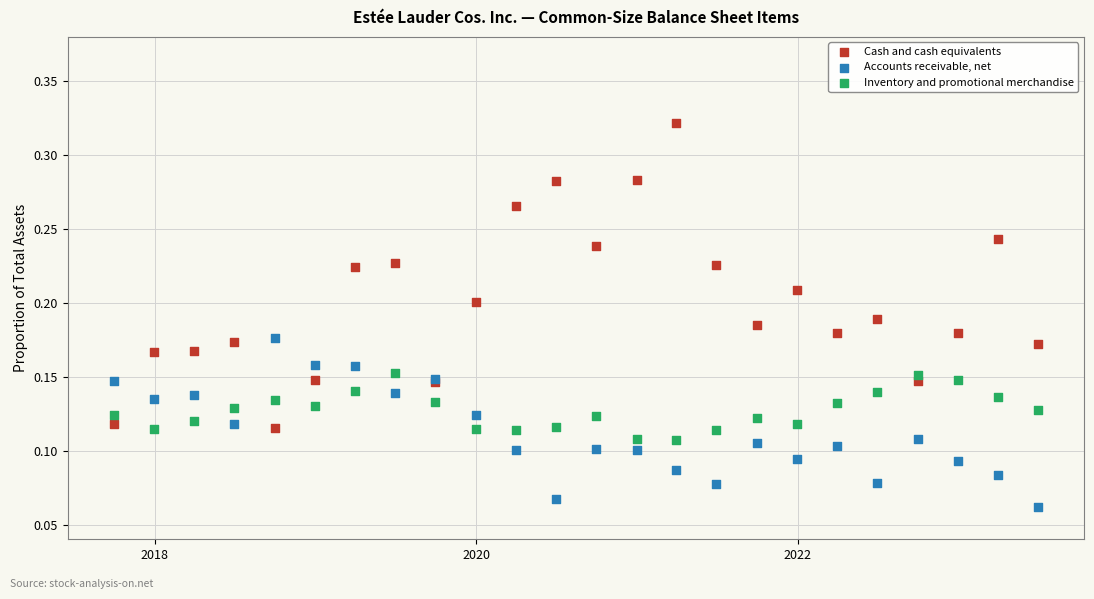

Which series reaches the minimum Y coordinate?

Accounts receivable, net